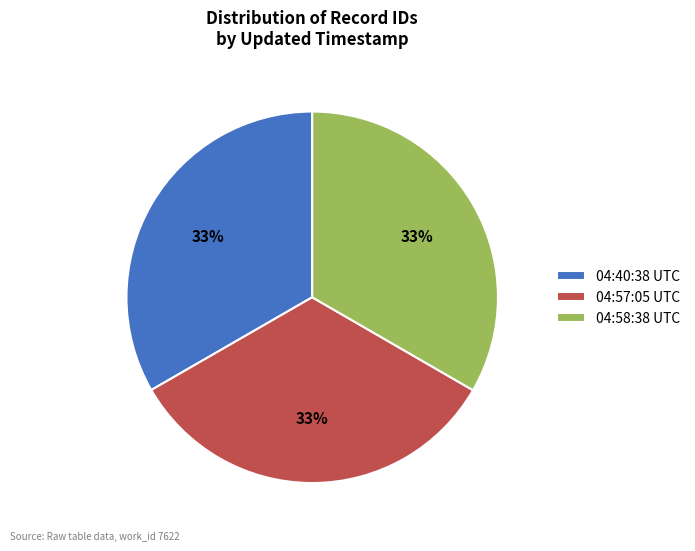

Does any single category account for the majority?

No